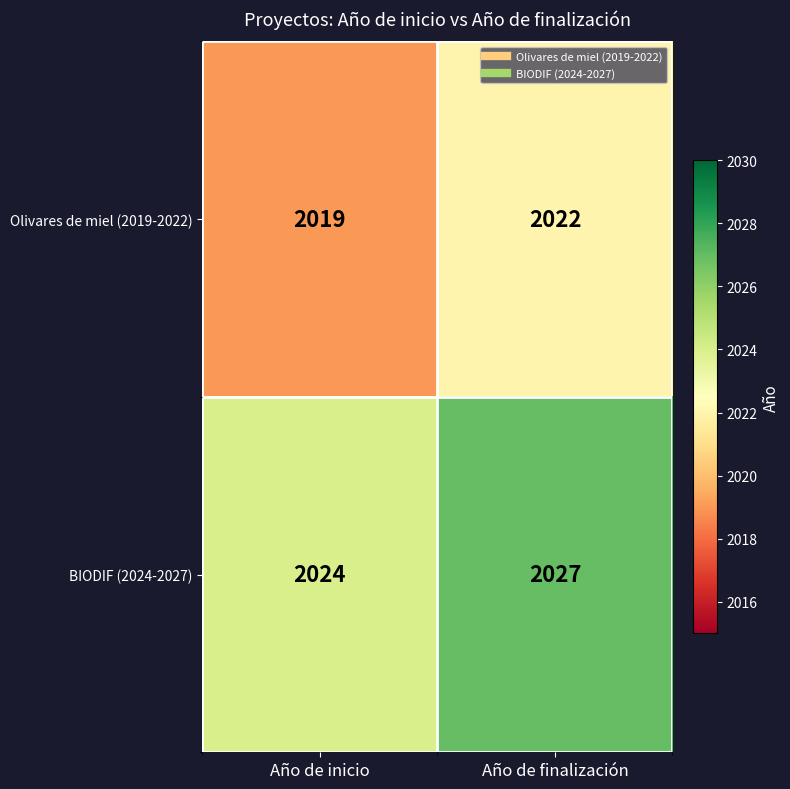

What is the difference between the highest and lowest values at Año de inicio?

5